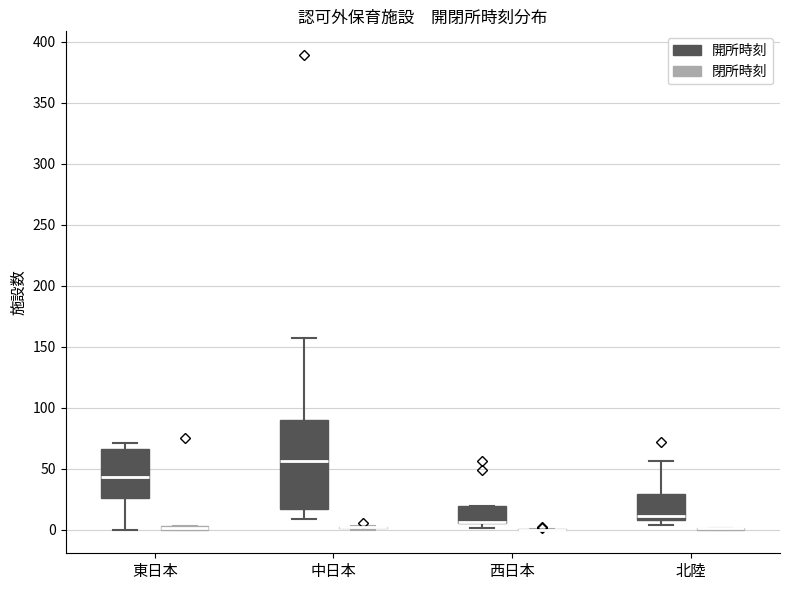

Comparing the boxes themselves (not the whiskers), which one is the tallest?

中日本 (開所時刻)